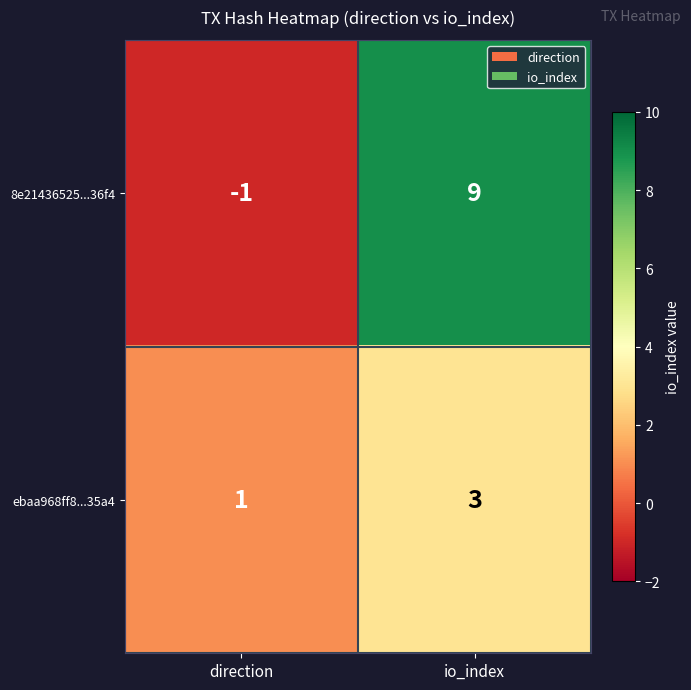

Is it true that 8e21436525...36f4 equals 13 at io_index?

False